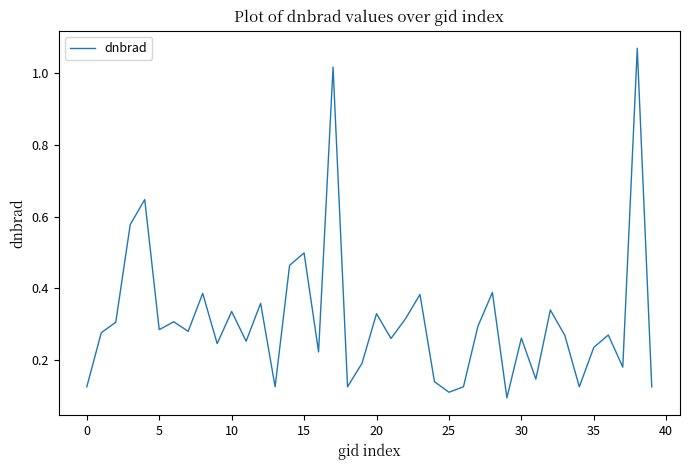

Is this an area chart (filled region under the line)?

No